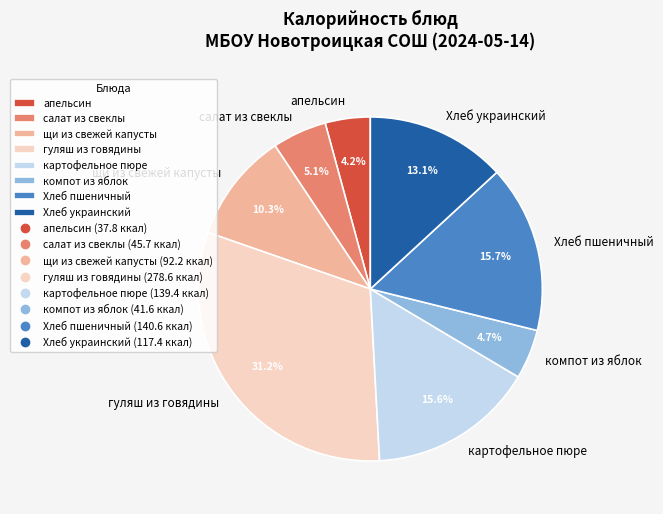

To the nearest percent, what is the combined percentage of салат из свеклы and компот из яблок?

10%